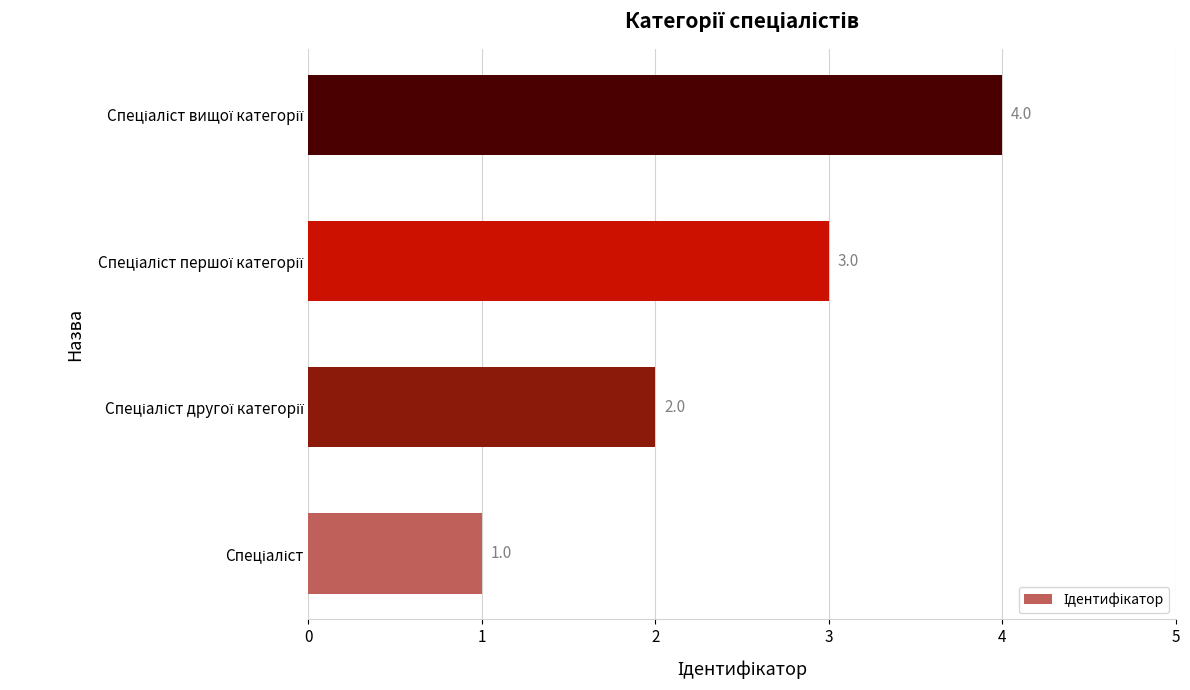

How many values are between 2 and 4?

3